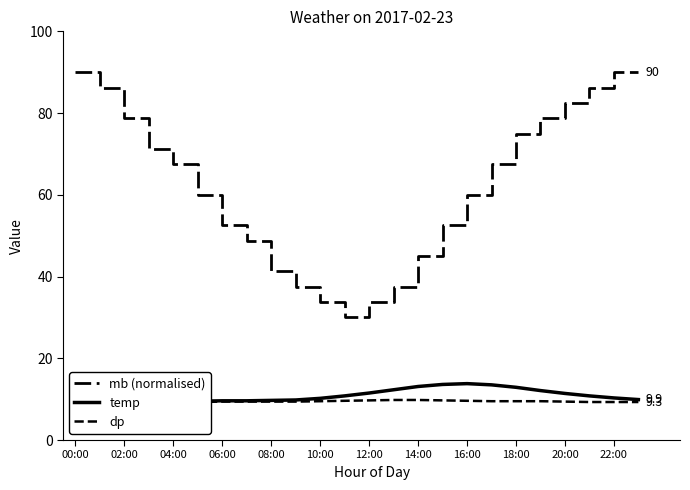

What is the average value of the mb (normalised) series?

62.3